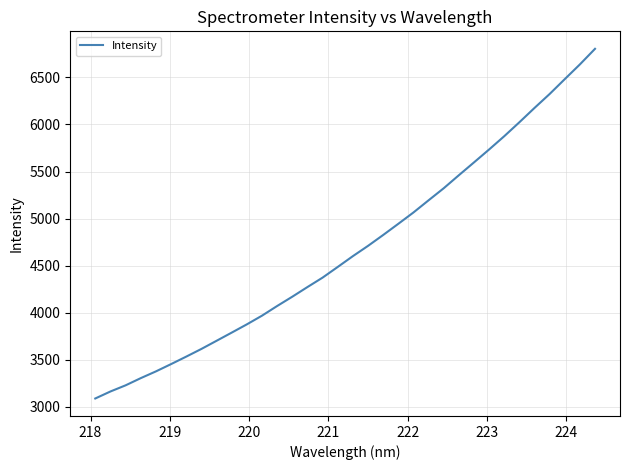

What is the greatest value displayed?

6803.6